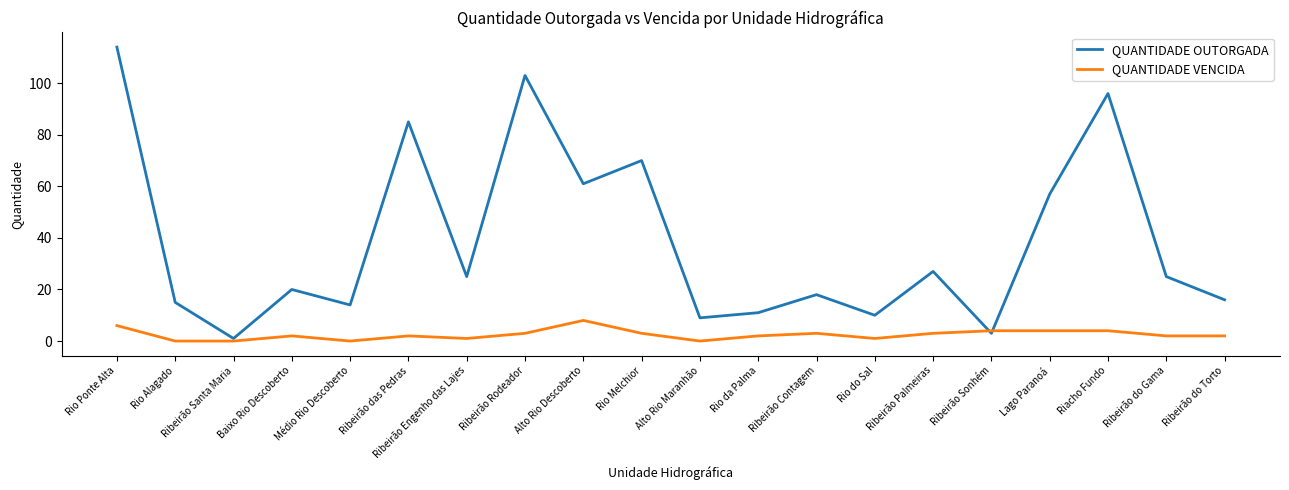

Is it true that QUANTIDADE OUTORGADA equals 48 at Ribeirão das Pedras?

False